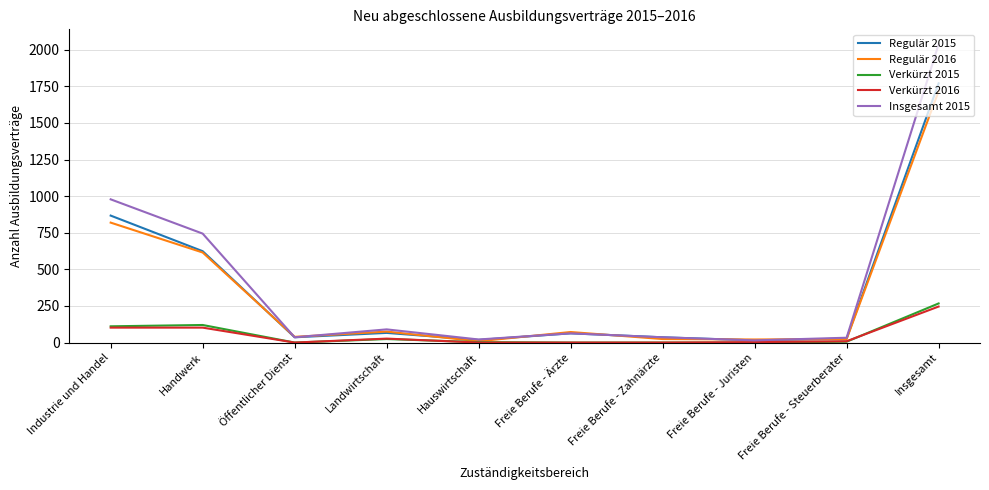

At which category does Regulär 2015 reach its first local peak?

Landwirtschaft